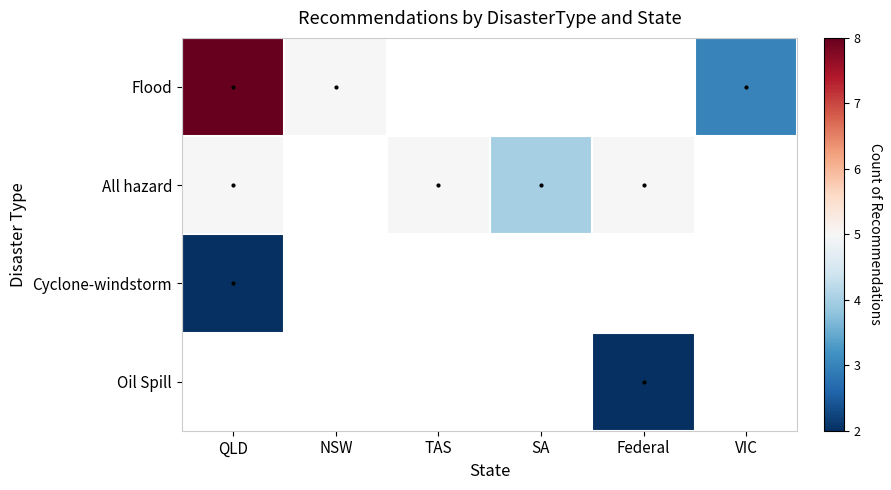

Is it true that All hazard equals 5.0 at TAS?

True